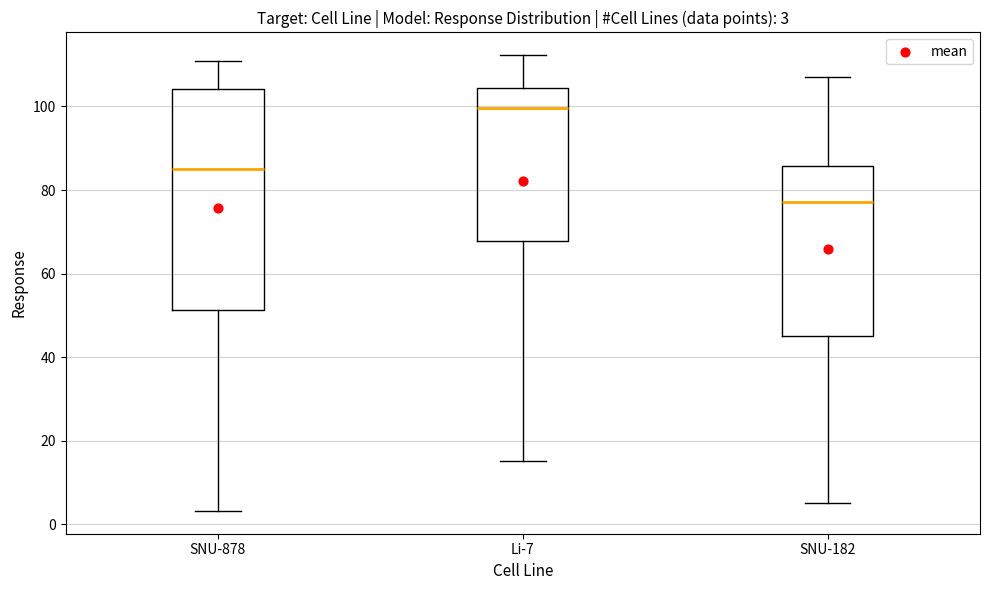

Which box's median line is the lowest?

SNU-182